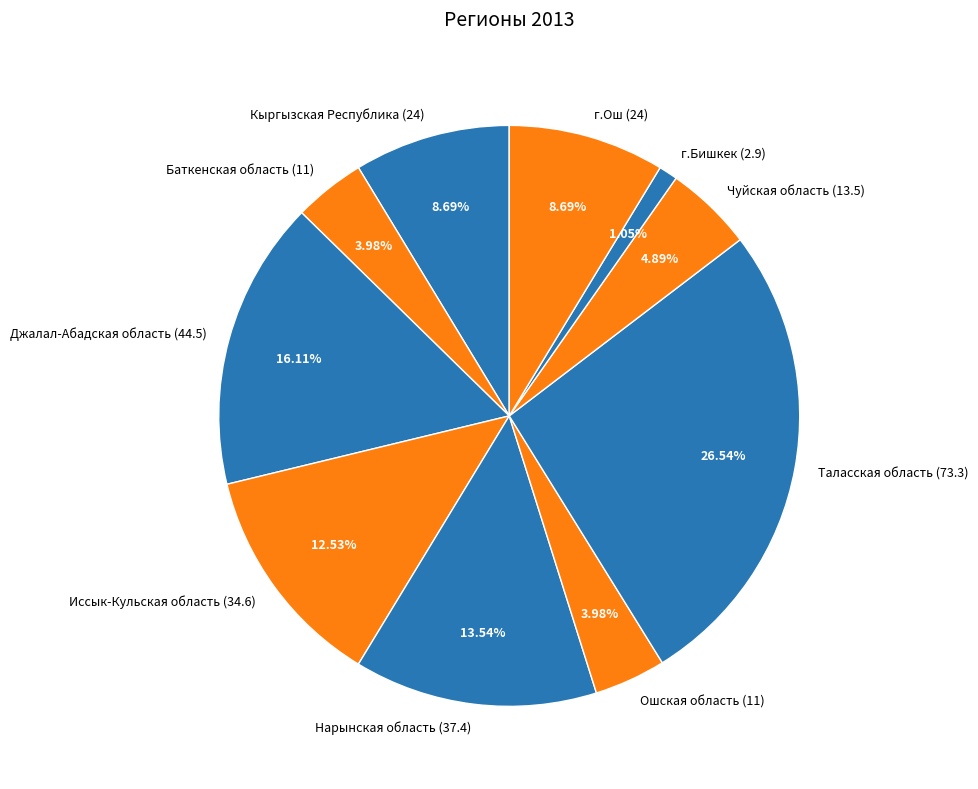

The Джалал-Абадская область slice represents 16% of the pie. True or false?

True